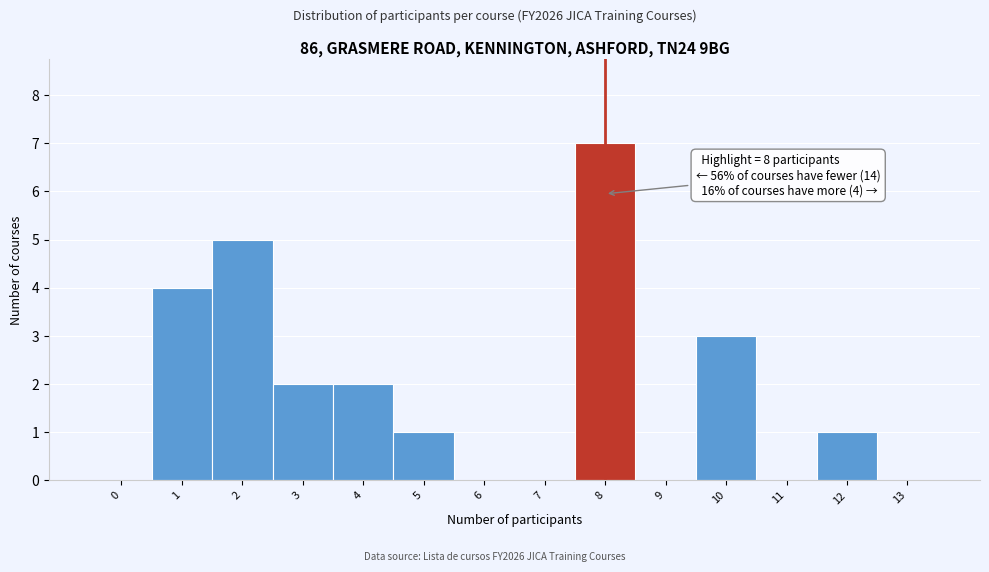

Reading right to left, extract all data points from this chart.

13=0	12=1	11=0	10=3	9=0	8=7	7=0	6=0	5=1	4=2	3=2	2=5	1=4	0=0